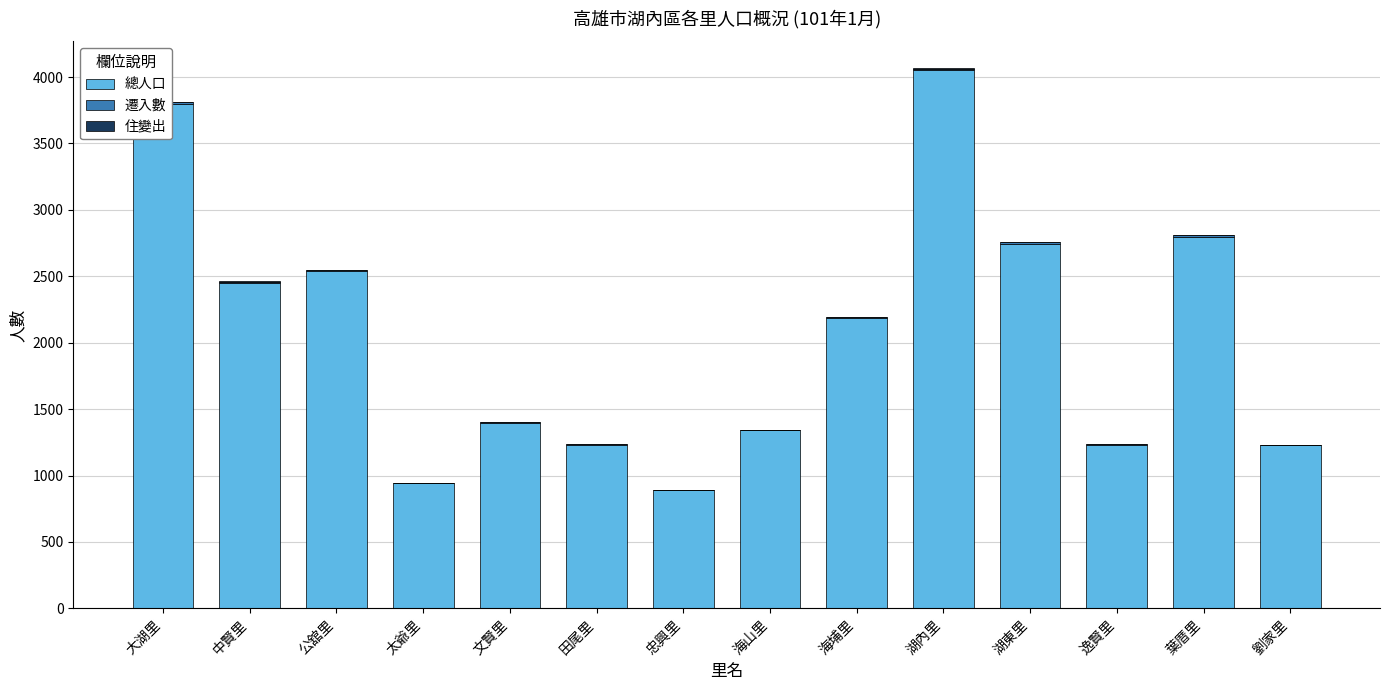

How many distinct data groups are displayed?

3